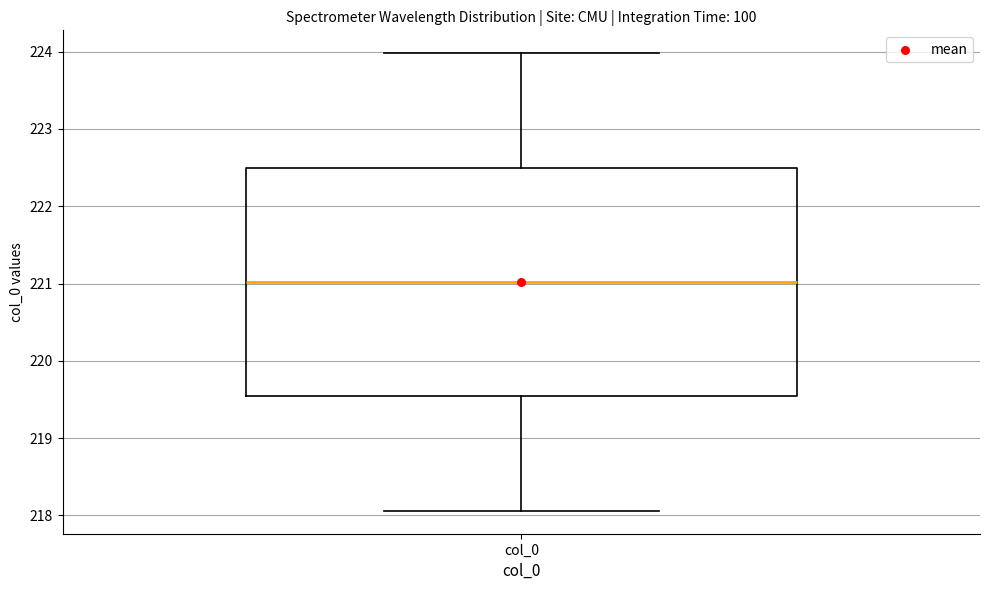

Read this box plot against the y-axis: the position of the median line, the range covered by the box, and the ends of both whiskers. The values are not printed on the chart, so give them approximately, as read against the axis.

median 221.0, box 219.5 to 222.5, whiskers 218.1 to 224.0